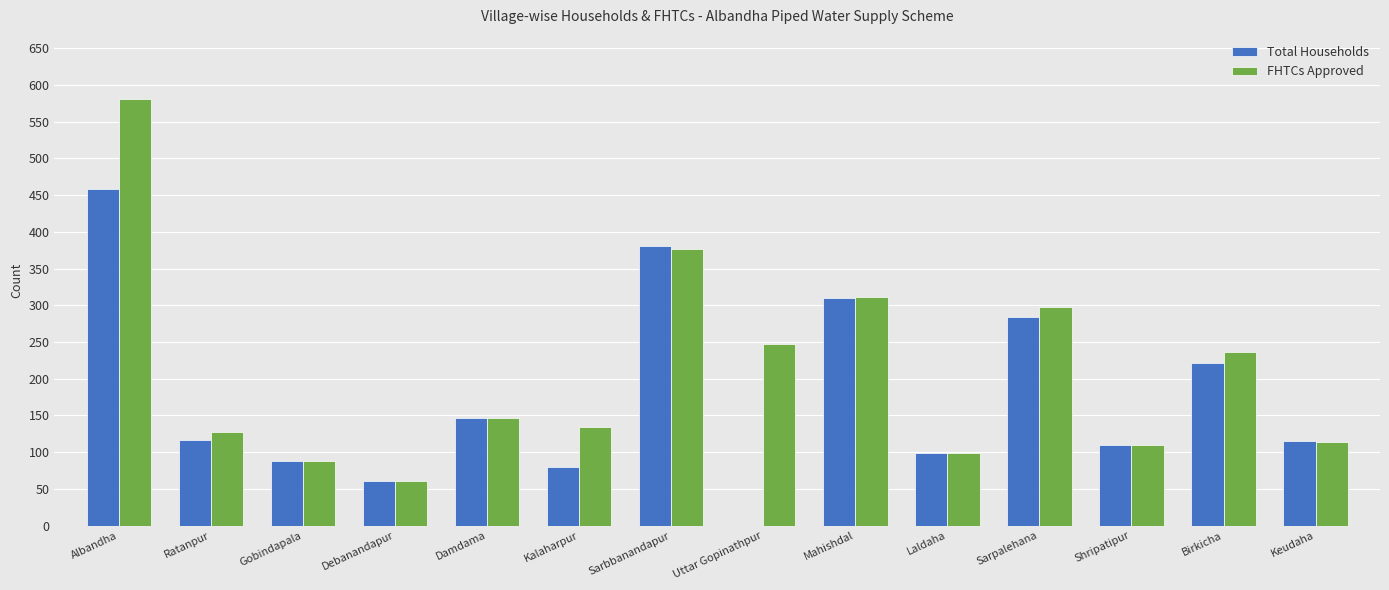

Where does the FHTCs Approved series first go above 146?

Albandha